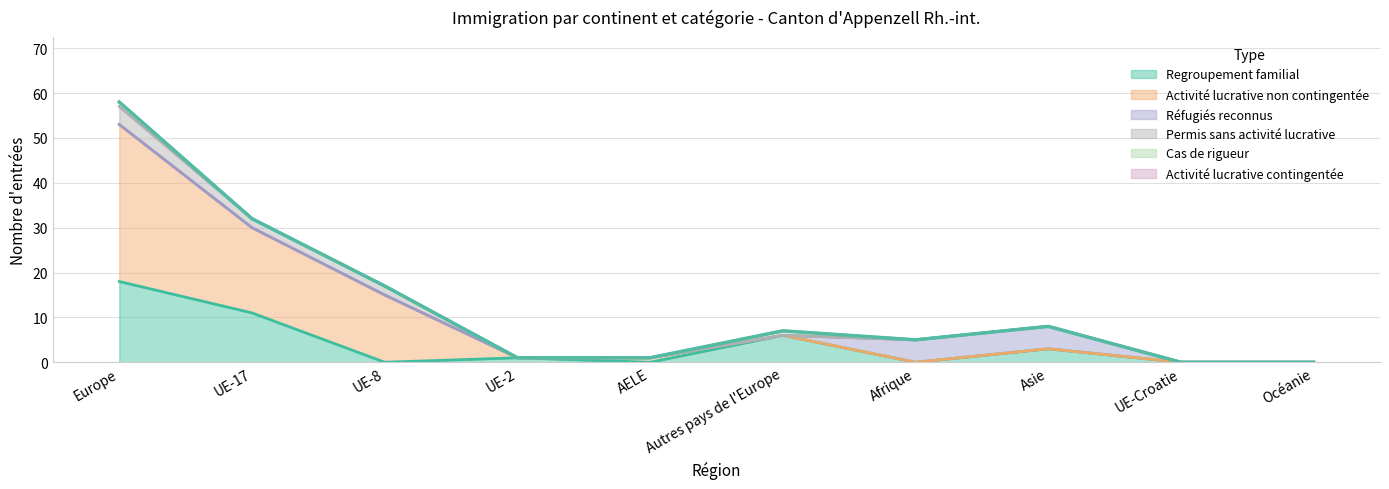

Which category has the lowest value across all series?

UE-8